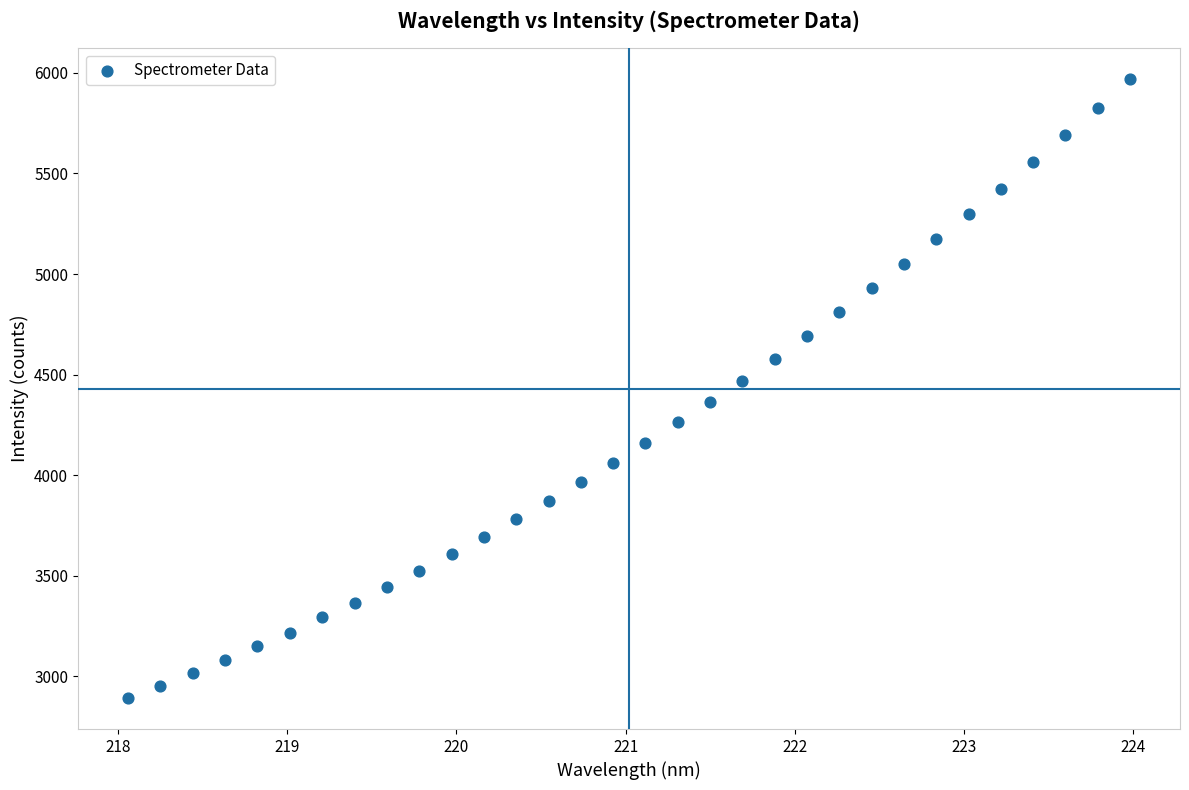

What is the range of X values (max minus min)?

5.9